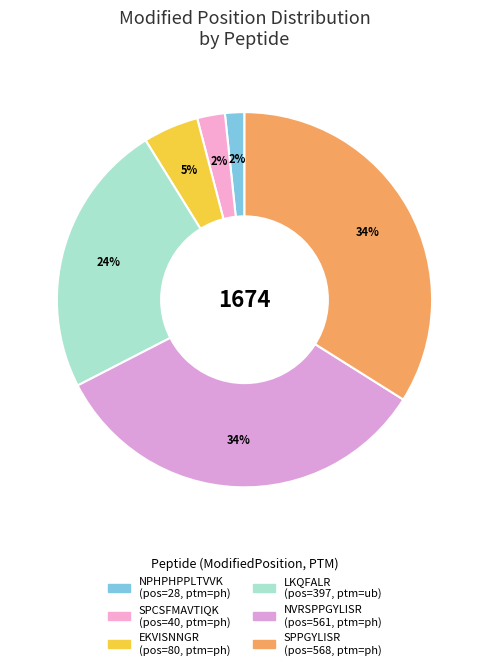

How much of the chart is everything except SPPGYLISR?

66.1%